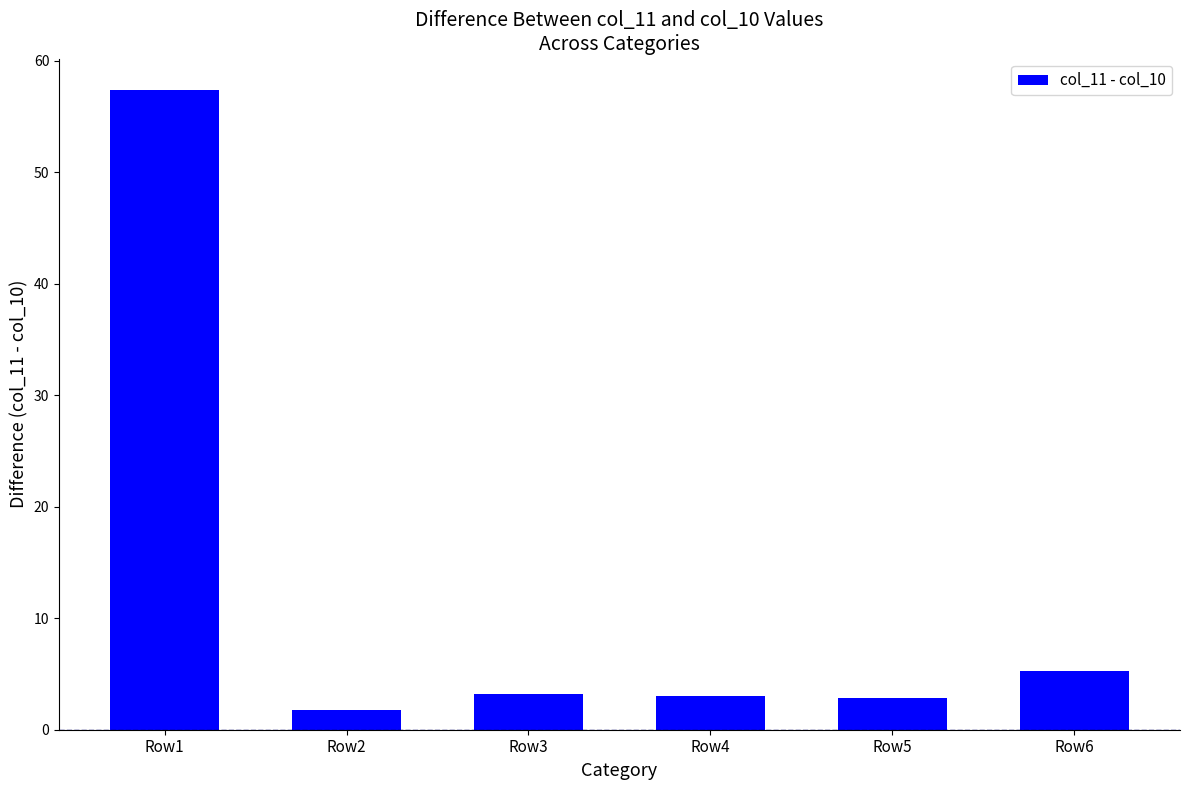

Count the number of data series in this chart.

1